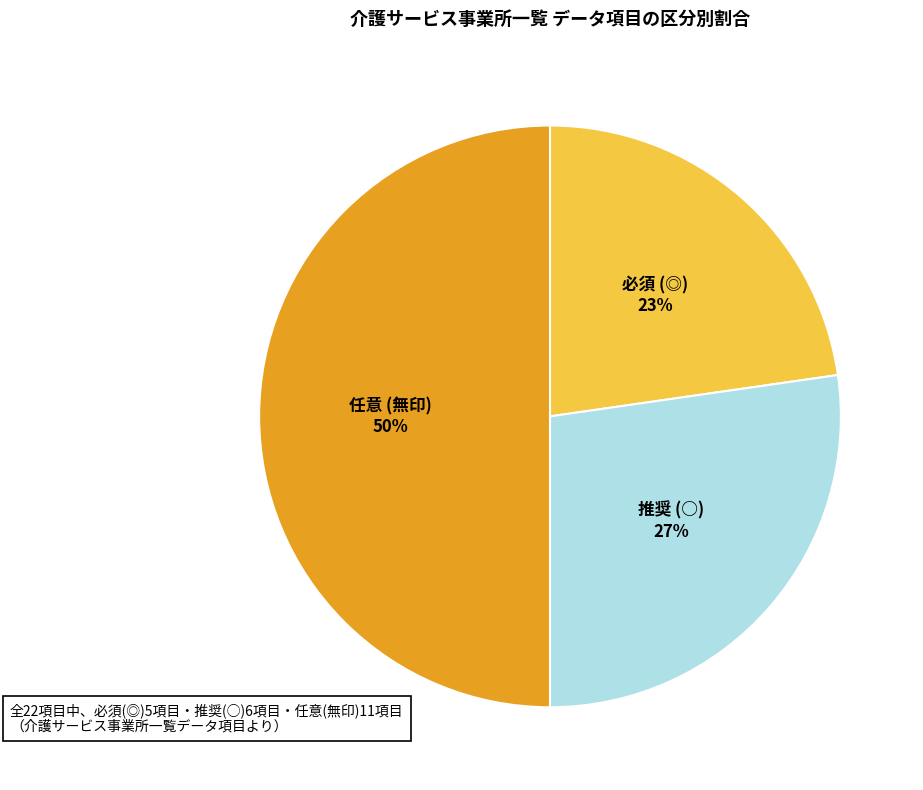

To the nearest percent, what is the difference between the largest and smallest slice percentages?

27%